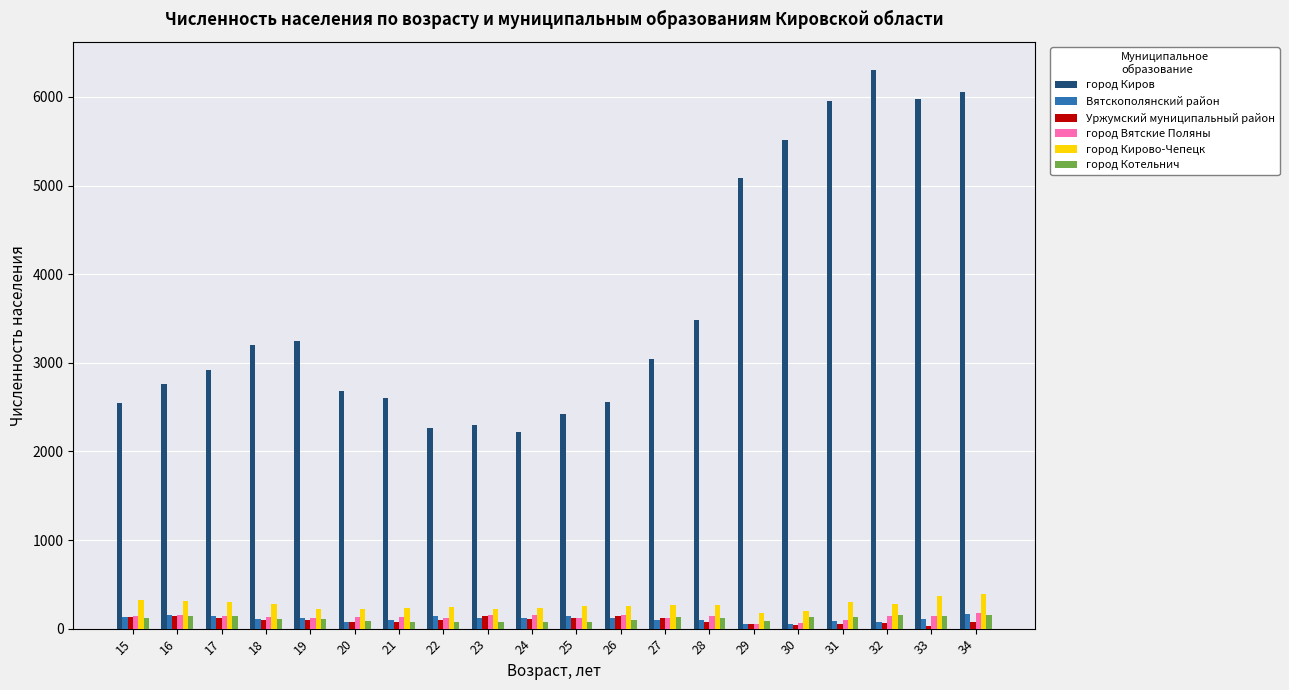

The value of город Кирово-Чепецк at 24 is 230. True or false?

True